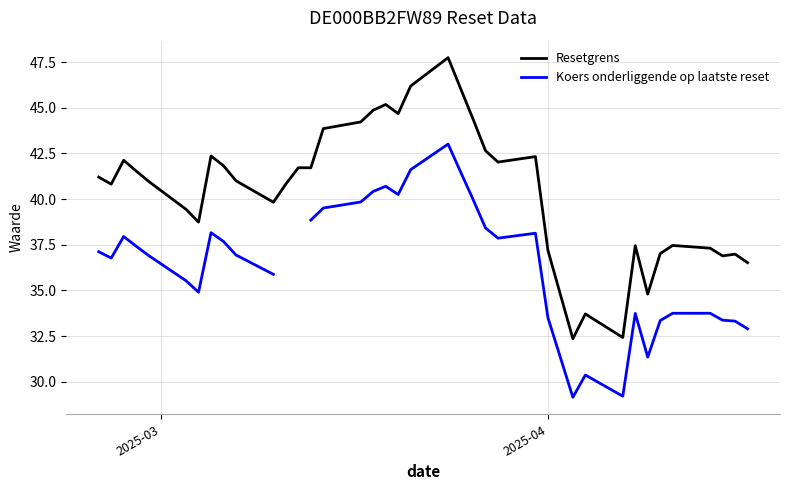

What are all the series names shown in the legend?

Resetgrens, Koers onderliggende op laatste reset